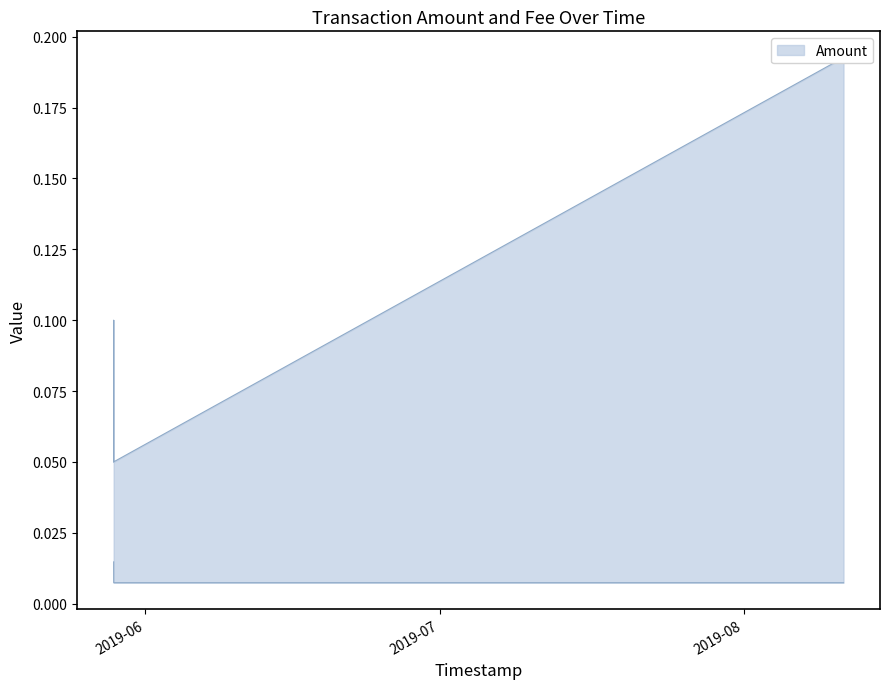

True or false: Amount and Fee intersect in this chart.

False